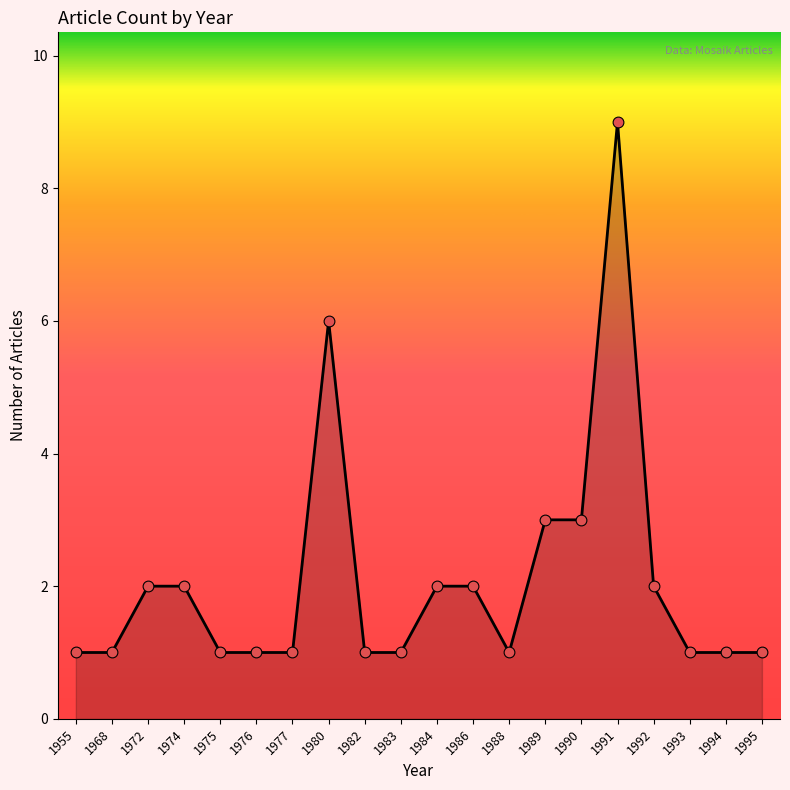

What is the change in value from 1991 to 1993?

-8